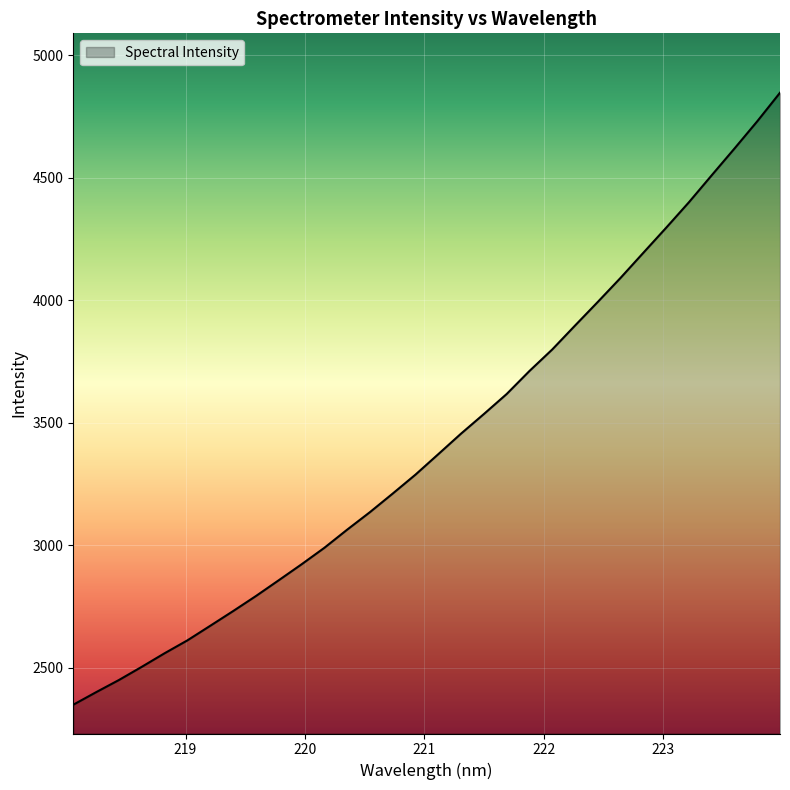

What is the sum of all values?

109600.8